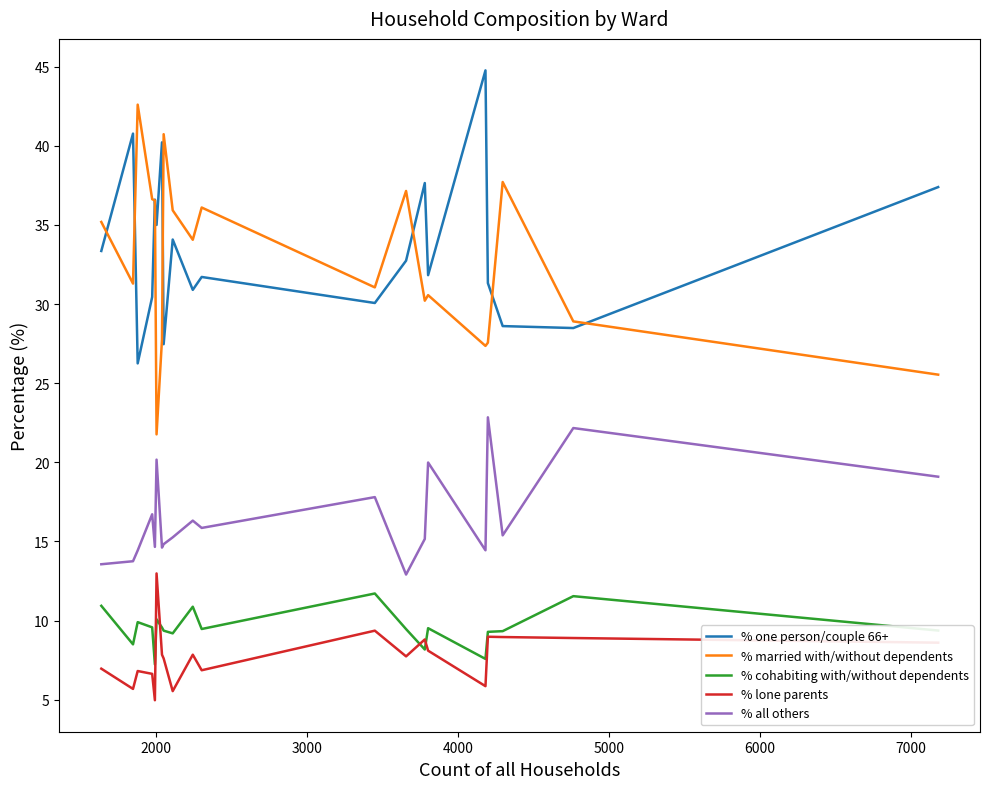

What is the greatest value displayed?

44.8